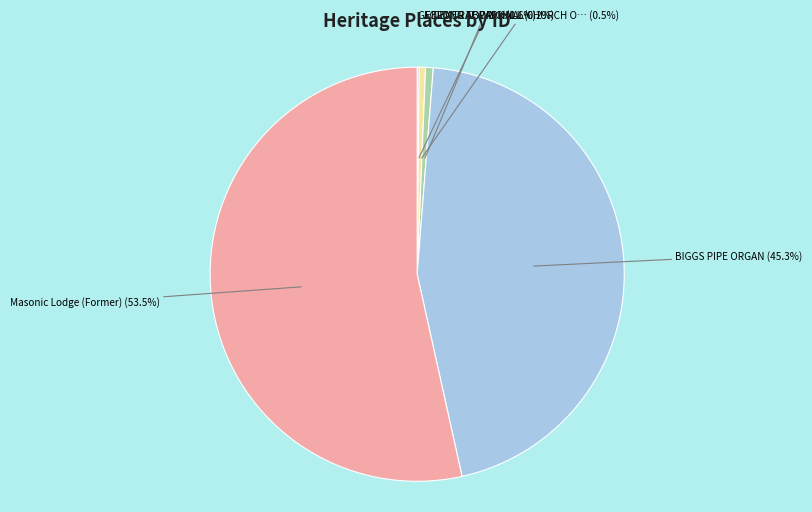

To the nearest percent, what is the average slice percentage?

20%